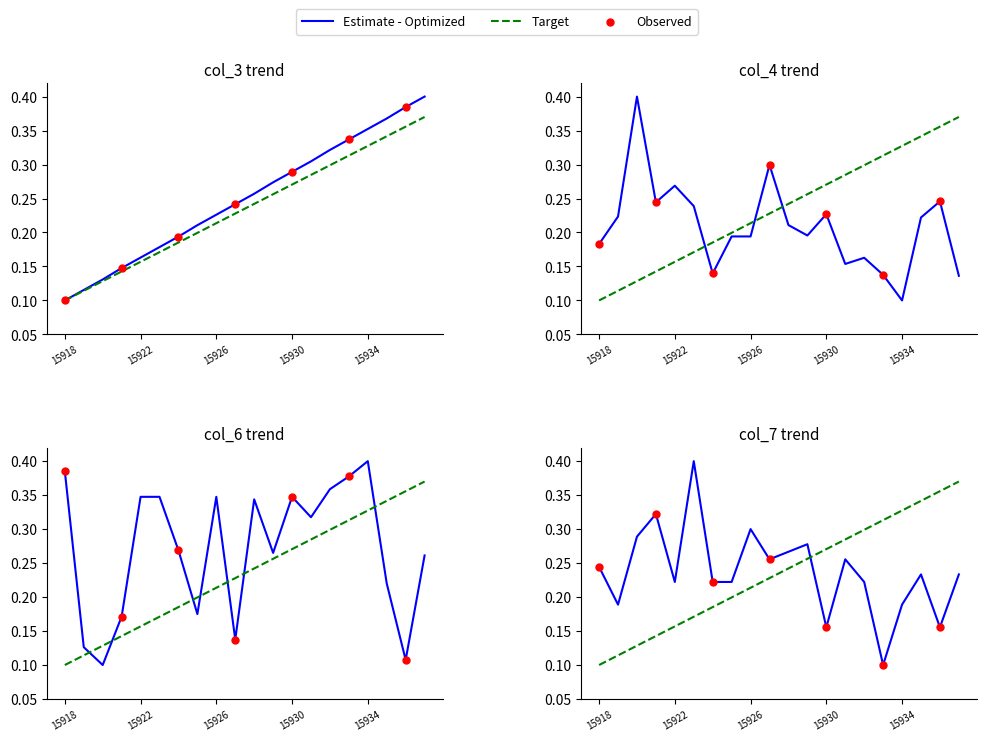

Which series contains the highest Y value?

col_3